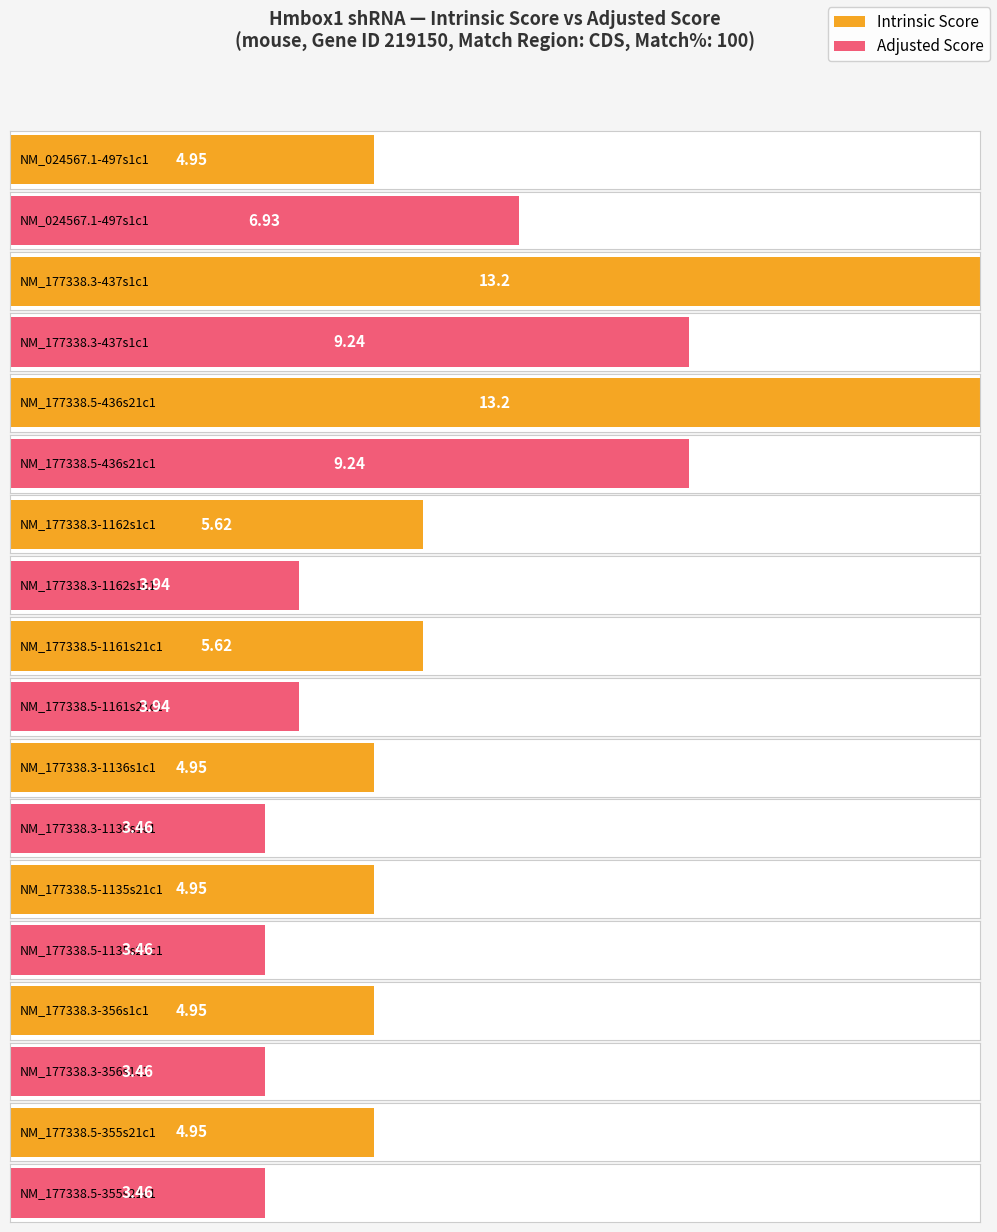

Where is Adjusted Score nearest to the value 6?

NM_024567.1-497s1c1